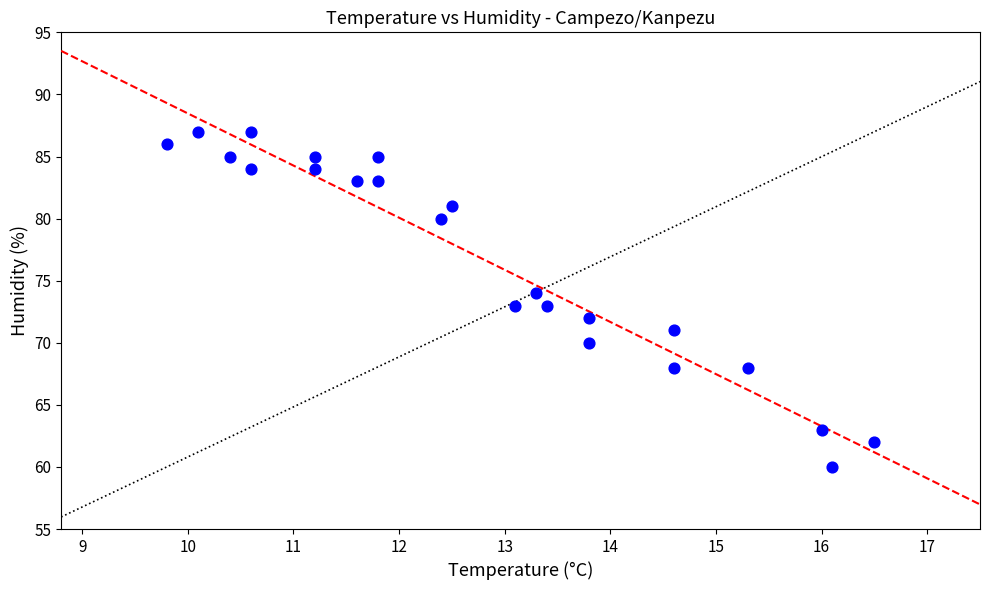

What is the range of Y values (max minus min)?

27